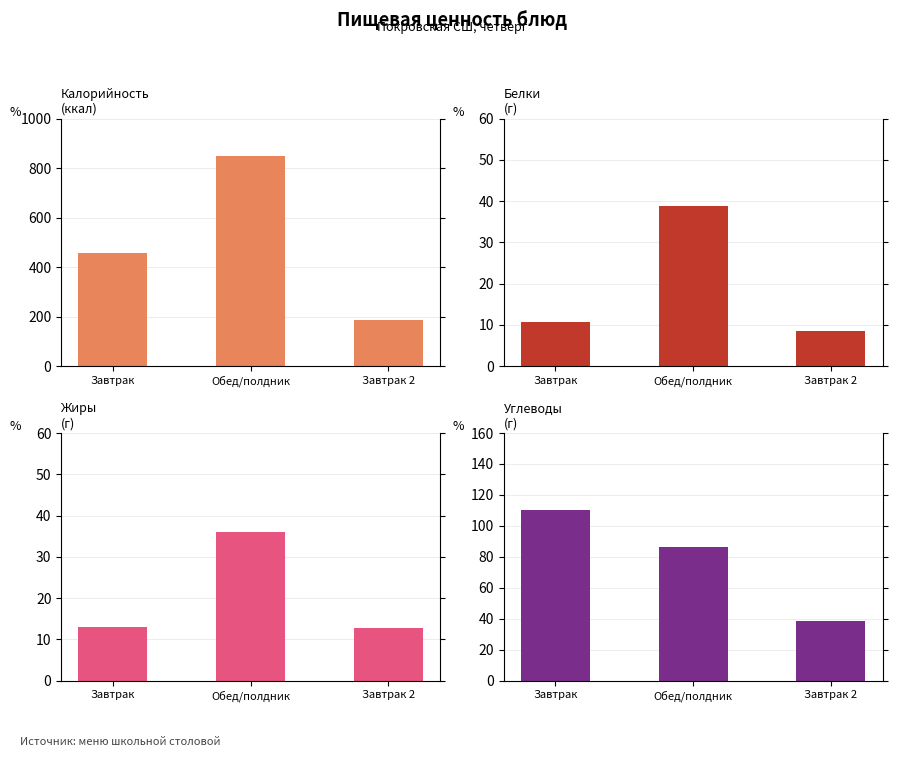

What is the difference between the highest and lowest values at Завтрак 2?

178.6